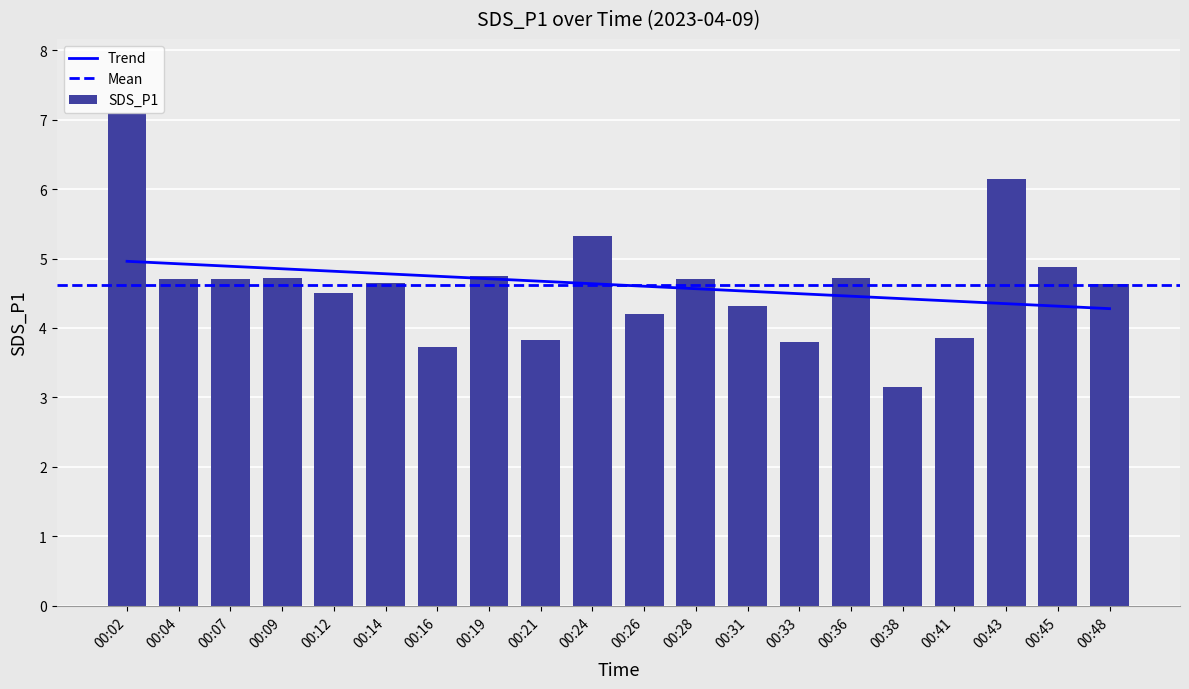

Reading left to right, what are all the values shown in this chart?

7.1	4.7	4.7	4.7	4.5	4.7	3.7	4.8	3.8	5.3	4.2	4.7	4.3	3.8	4.7	3.1	3.9	6.2	4.9	4.6